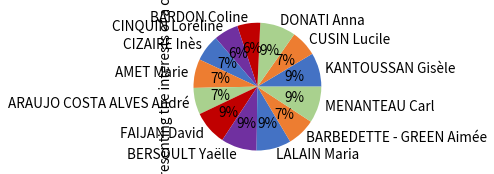

Count the number of slices in the pie.

13